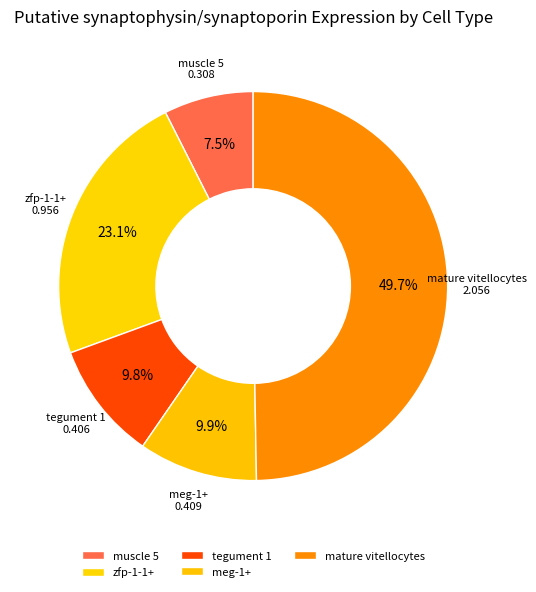

Does muscle 5 account for over 50% of the chart?

No